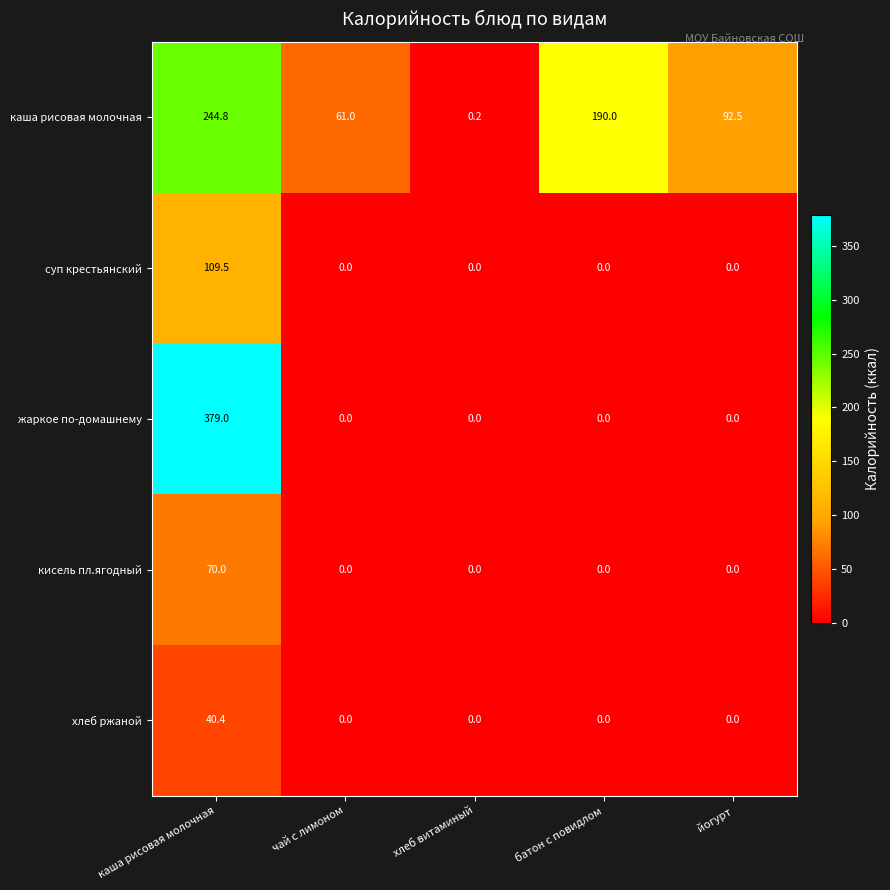

Reading left to right, list all the values displayed in this chart.

каша рисовая молочная: 244.8	61.0	0.2	190.0	92.5
суп крестьянский: 109.5	0.0	0.0	0.0	0.0
жаркое по-домашнему: 379.0	0.0	0.0	0.0	0.0
кисель пл.ягодный: 70.0	0.0	0.0	0.0	0.0
хлеб ржаной: 40.4	0.0	0.0	0.0	0.0